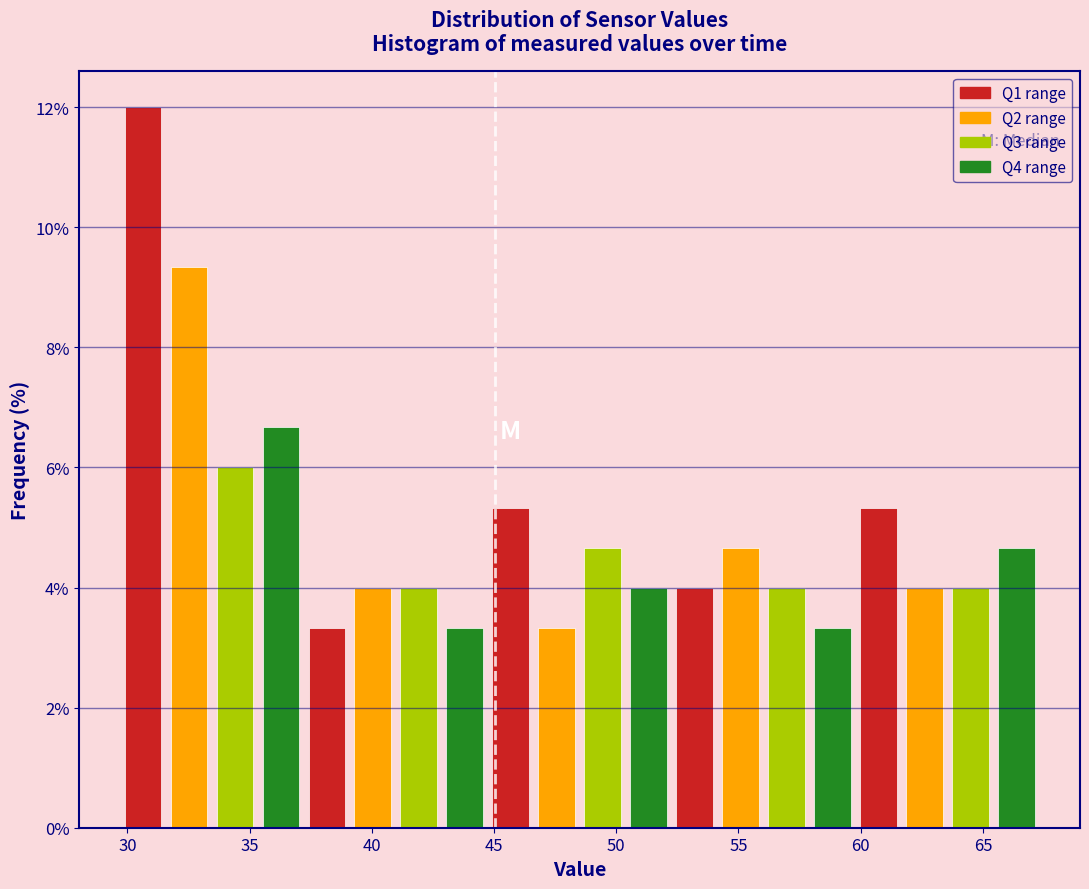

Around what value on the x-axis is the tallest bar? Give the approximate position of its centre, as read against the axis.

30.5